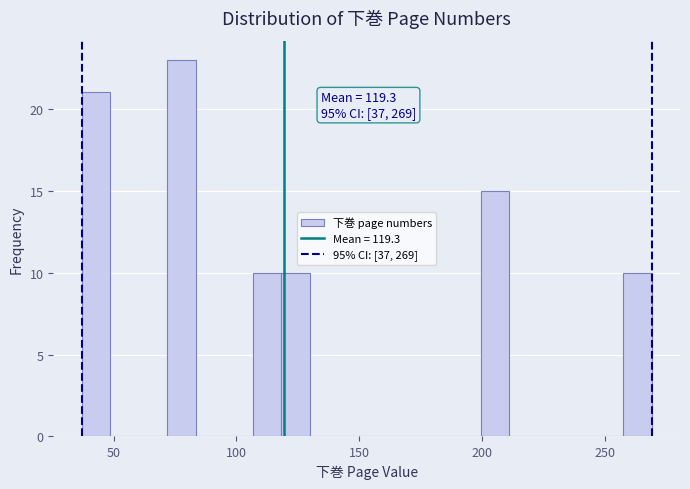

Around what value on the x-axis is the tallest bar? Give the approximate position of its centre, as read against the axis.

80